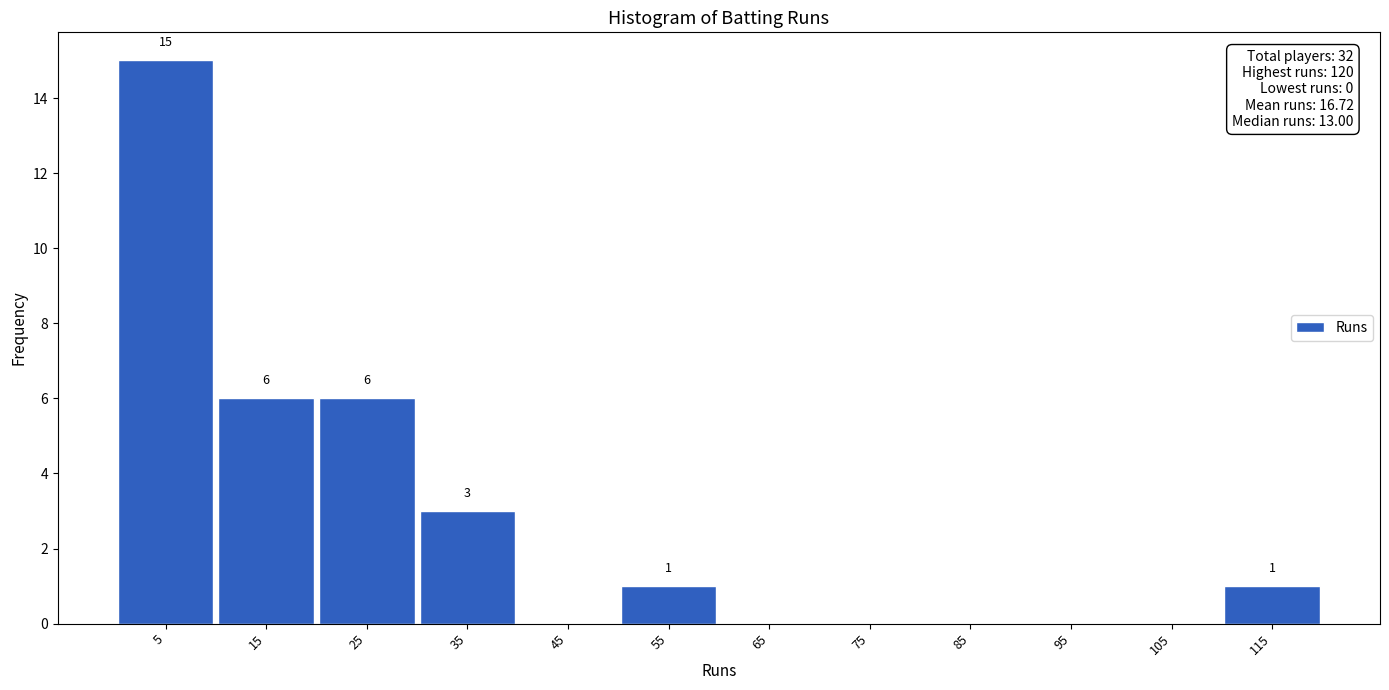

Over which range of the x-axis is the bar tallest?

0 to 10